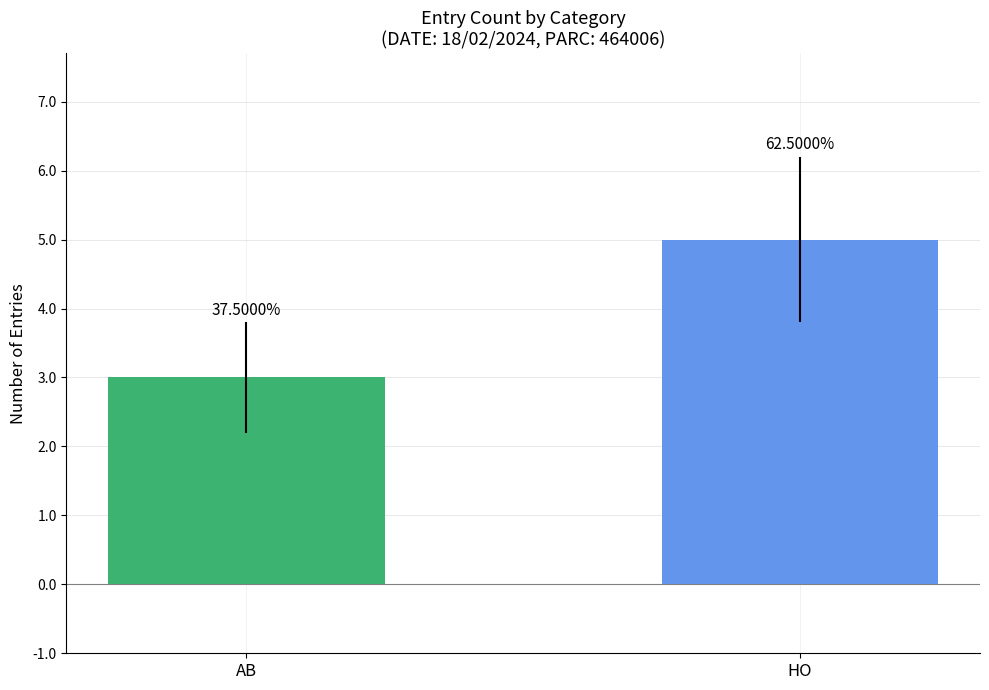

True or false: the data shows 3 at AB.

True